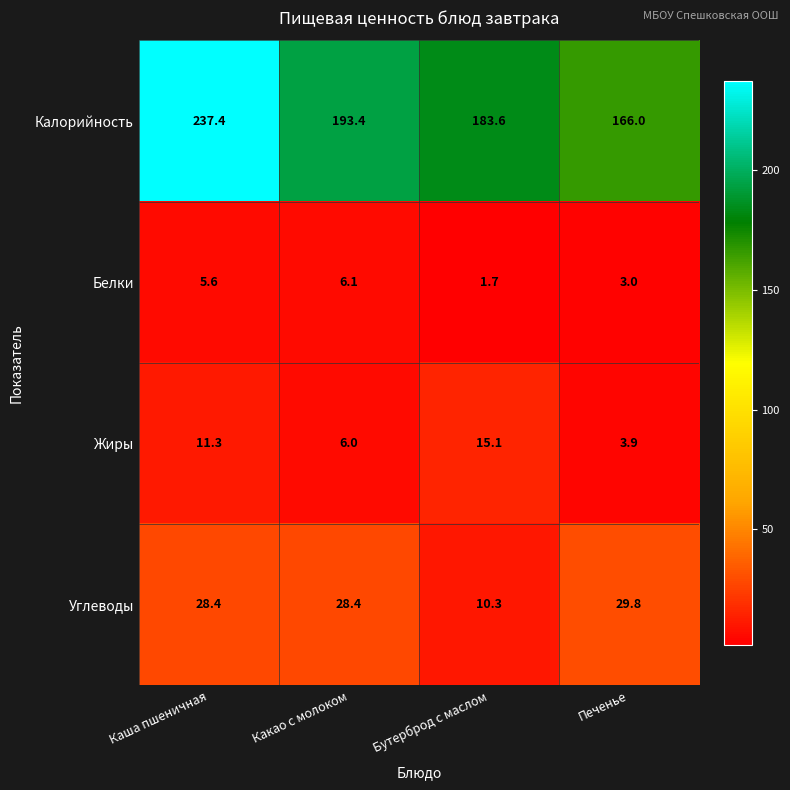

Rank the series by their maximum value, from lowest to highest.

Белки, Жиры, Углеводы, Калорийность